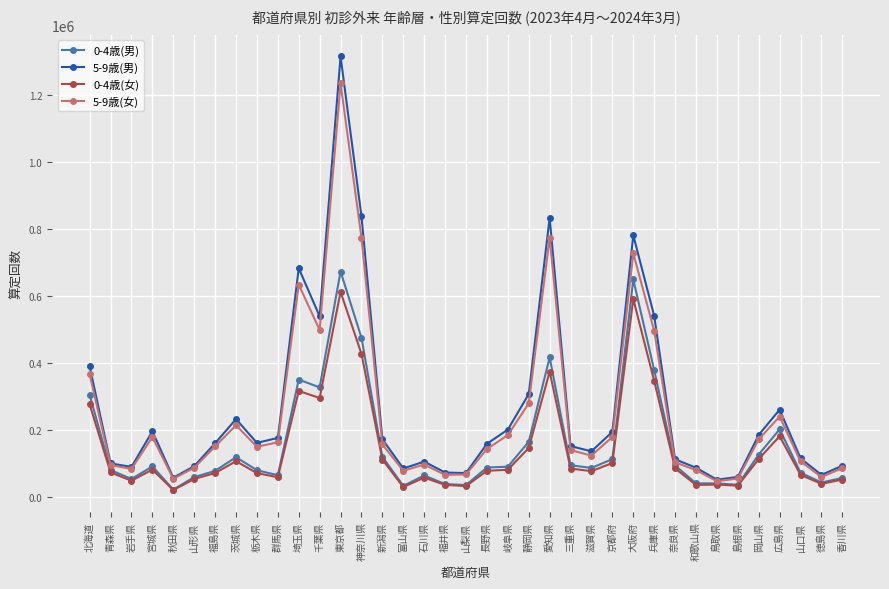

Which series changed the most between 群馬県 and 石川県?

5-9歳(男)